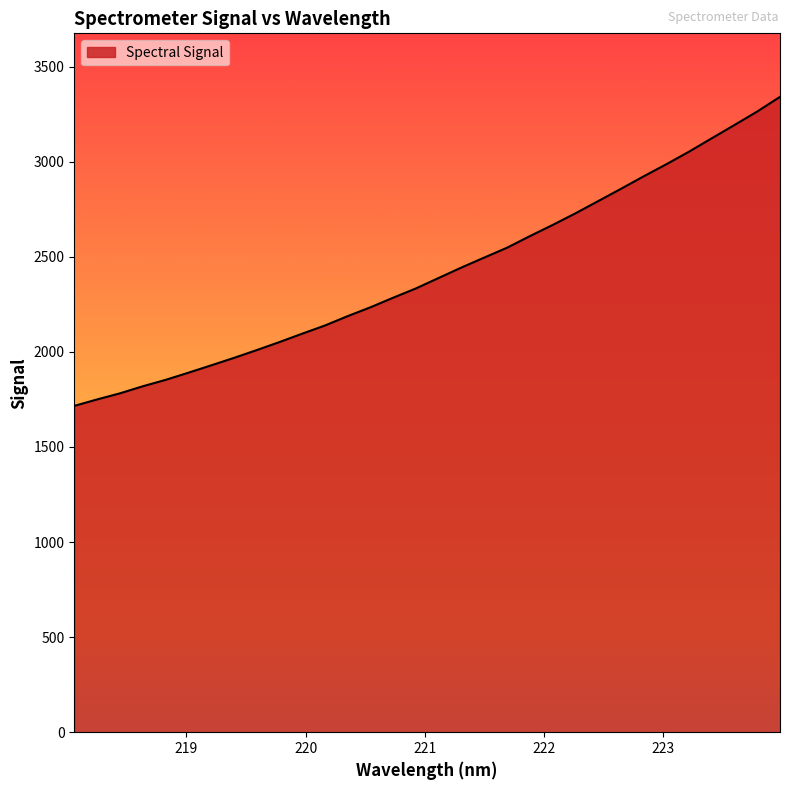

What is the greatest value displayed?

3341.1